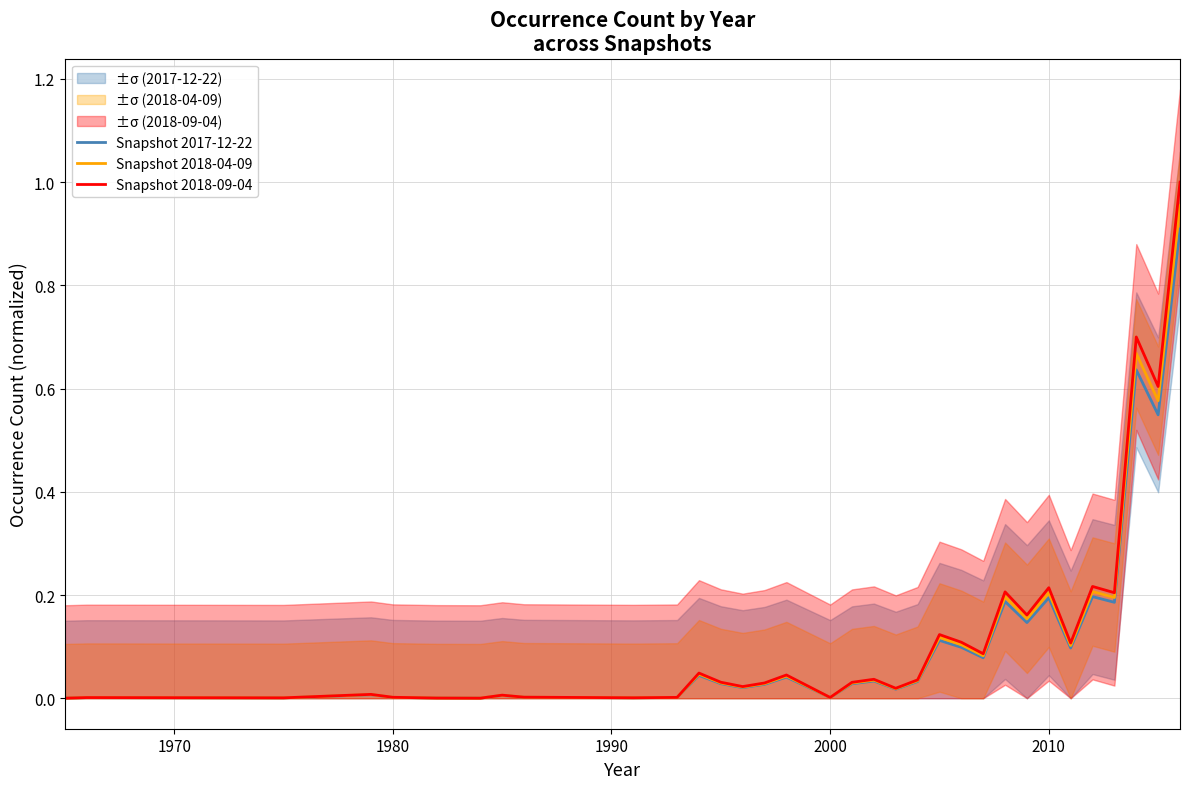

How many lines are shown in the chart?

3